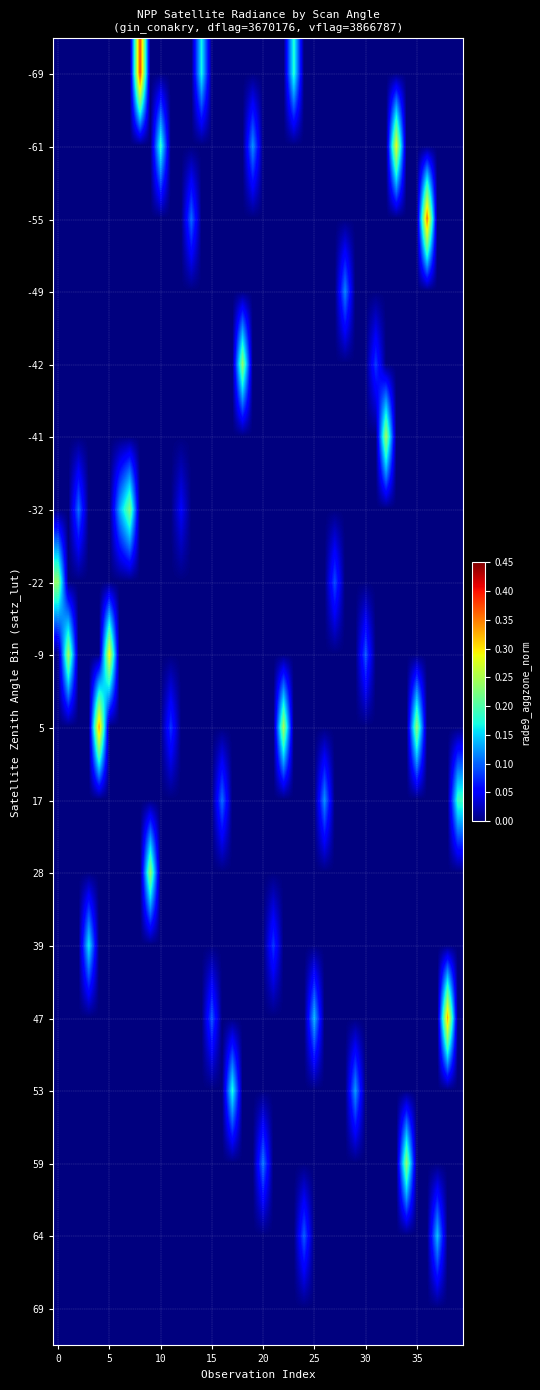

At how many categories does at least one series exceed 0?

40